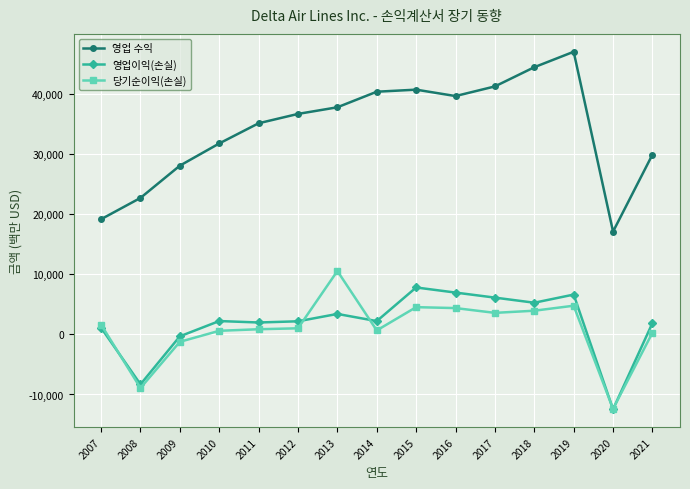

What is the value of the 영업 수익 point at the 4th from the left?

31755